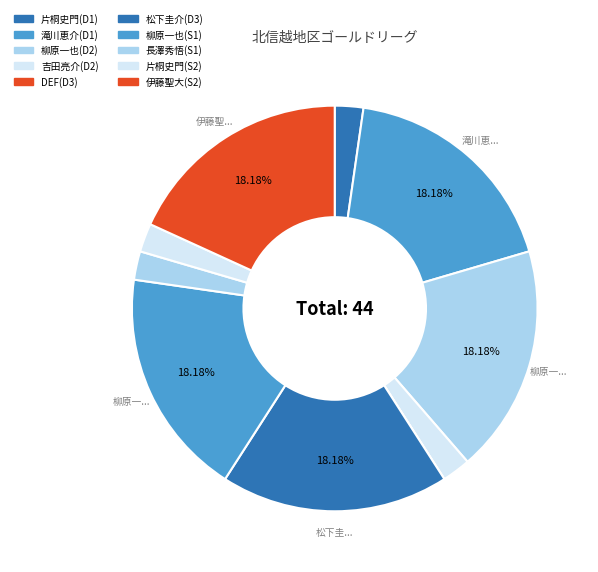

How many slices are in this pie chart?

10